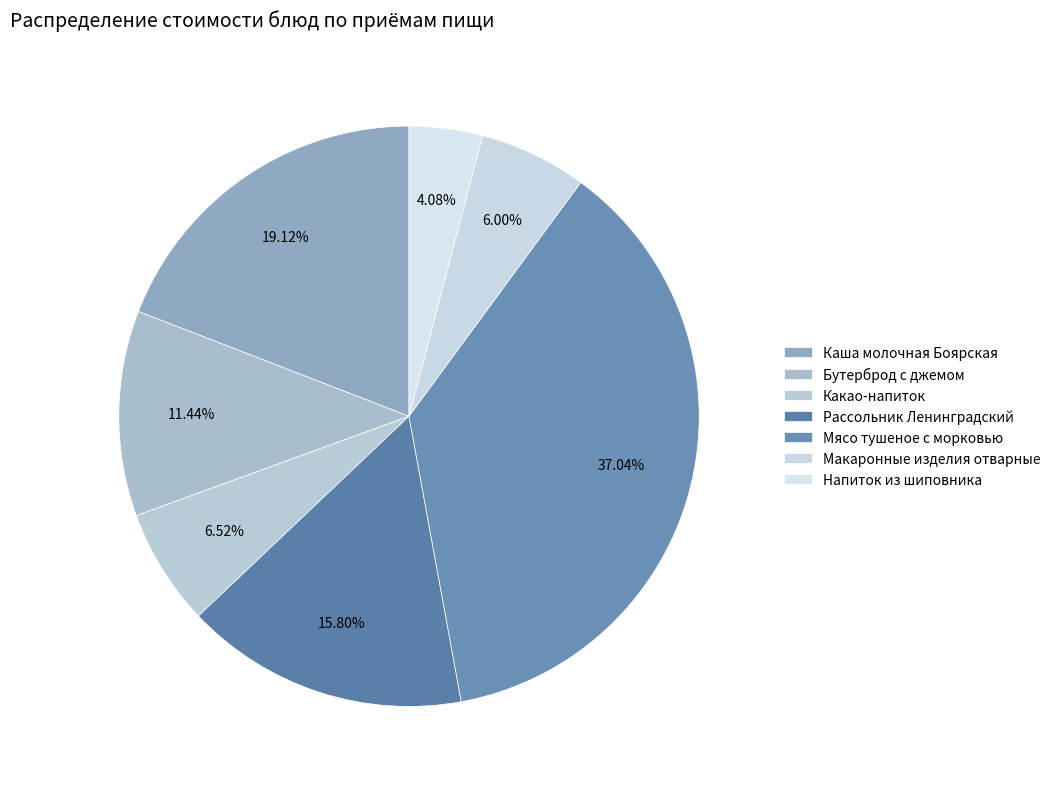

To the nearest percent, what is the difference between the largest and smallest slice percentages?

33%